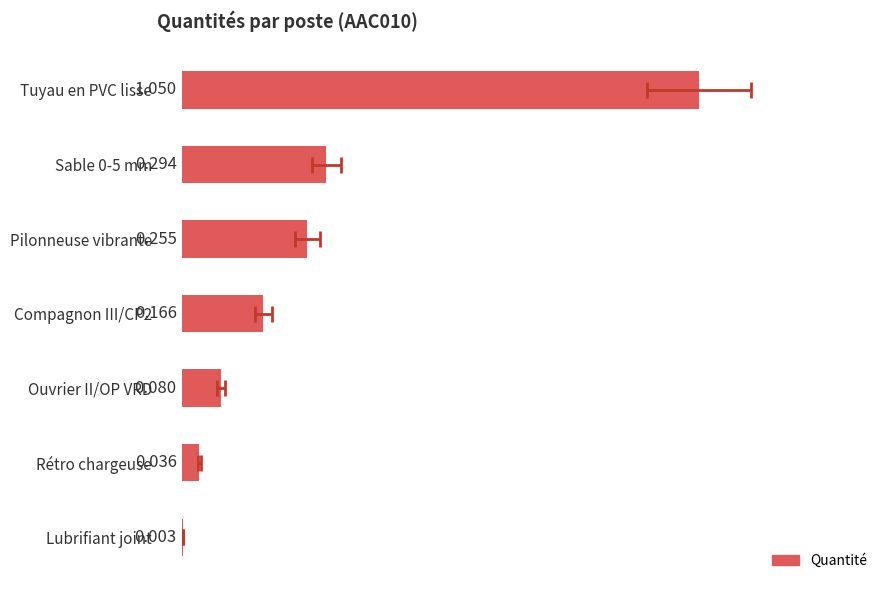

Reading left to right, transcribe all the data shown in this chart.

1.1	0.3	0.3	0.2	0.1	0.0	0.0